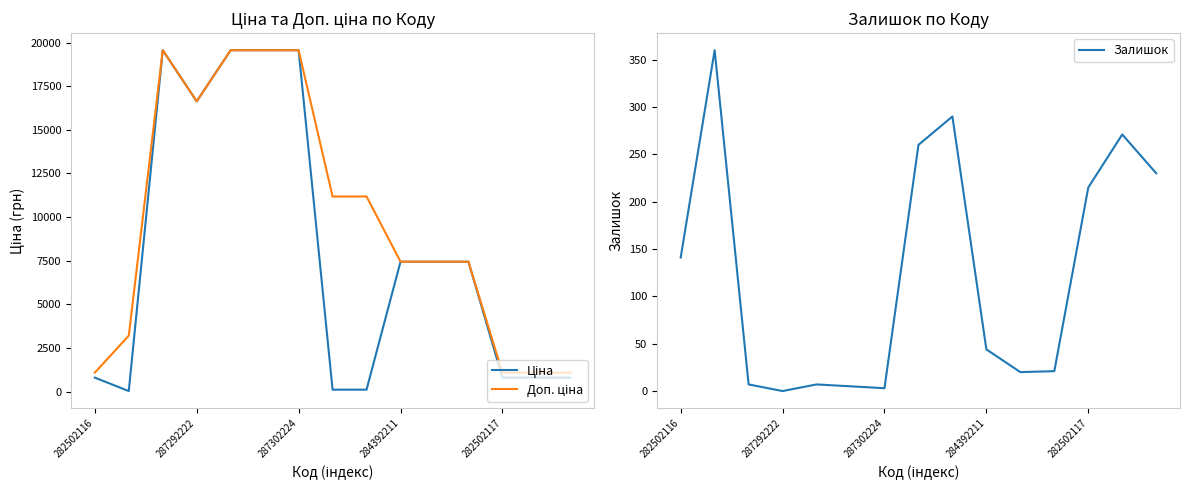

What are all the series names shown in the legend?

Ціна, Доп. ціна, Залишок